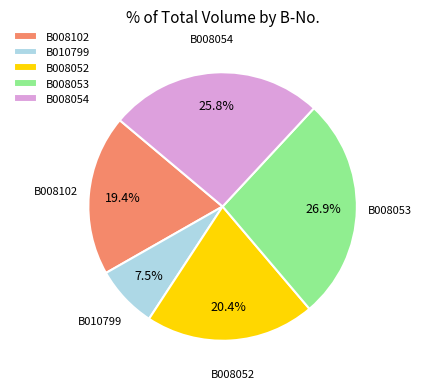

What percentage is NOT represented by B010799?

92.5%